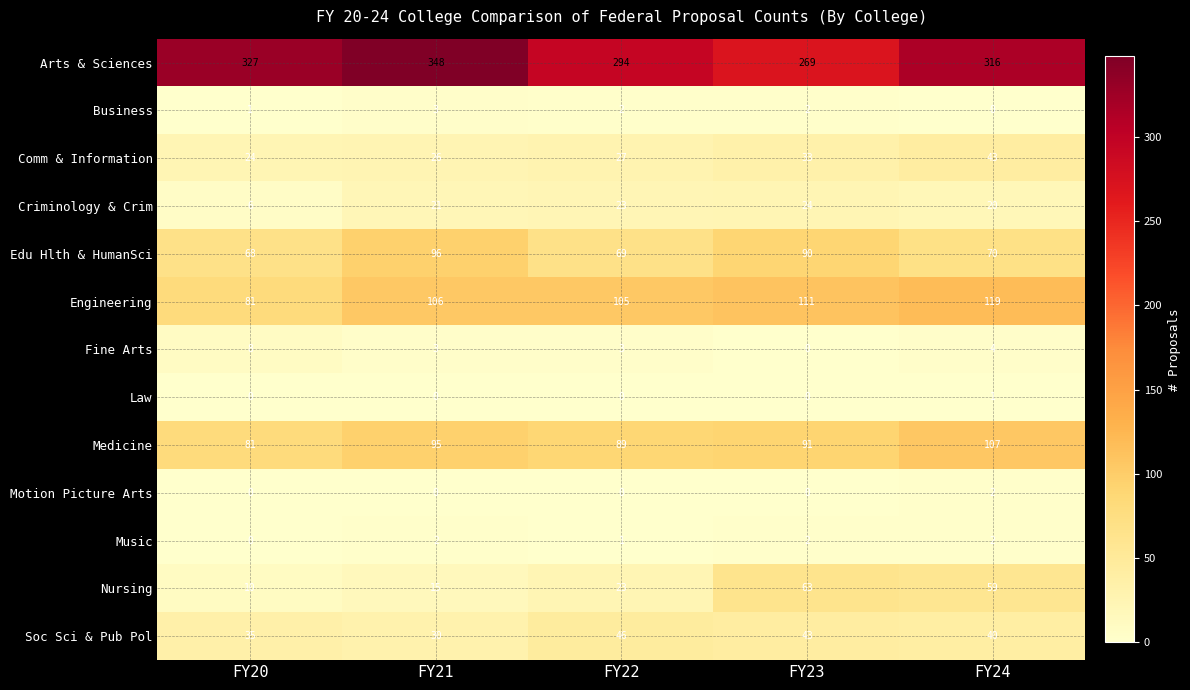

Rank the categories by Nursing value from highest to lowest.

FY23, FY24, FY22, FY21, FY20